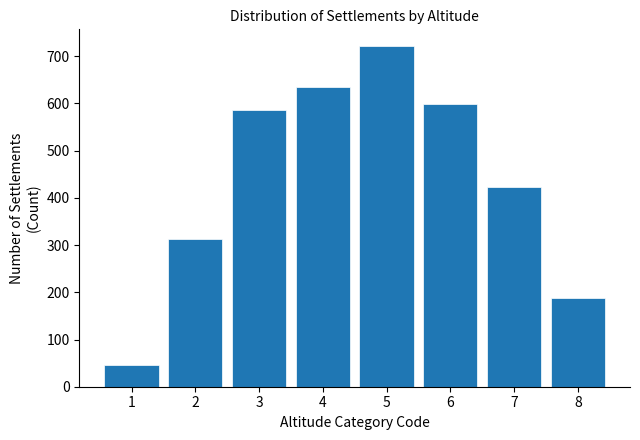

Reading left to right, what are all the values shown in this chart?

1=45	2=312	3=587	4=634	5=721	6=598	7=423	8=187